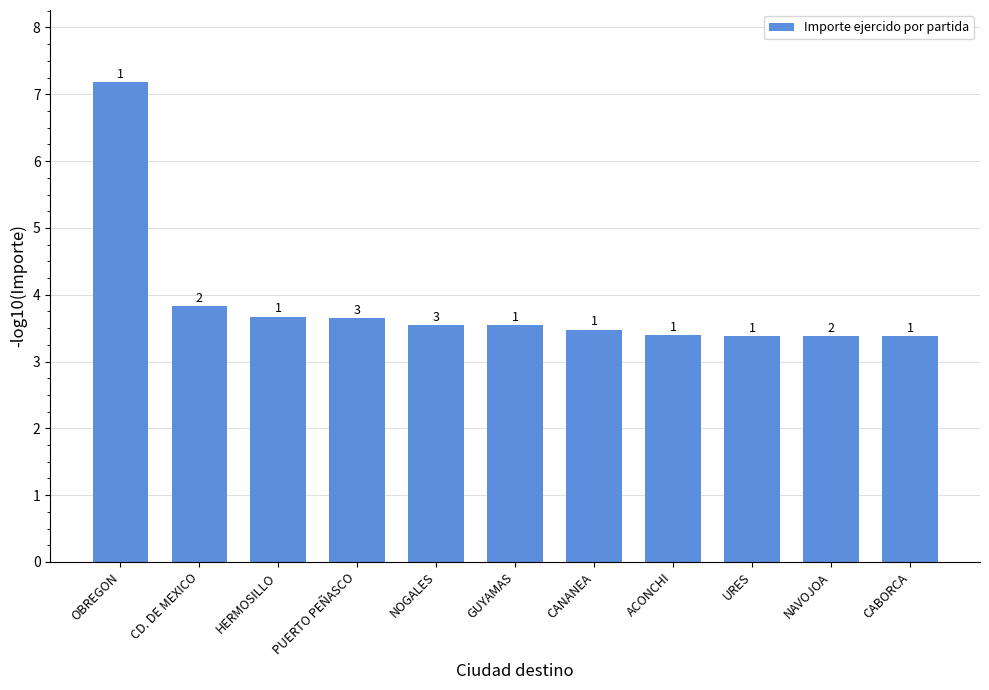

List the labels in order of value, largest first.

OBREGON, CD. DE MEXICO, HERMOSILLO, PUERTO PEÑASCO, NOGALES, GUYAMAS, CANANEA, ACONCHI, URES, NAVOJOA, CABORCA